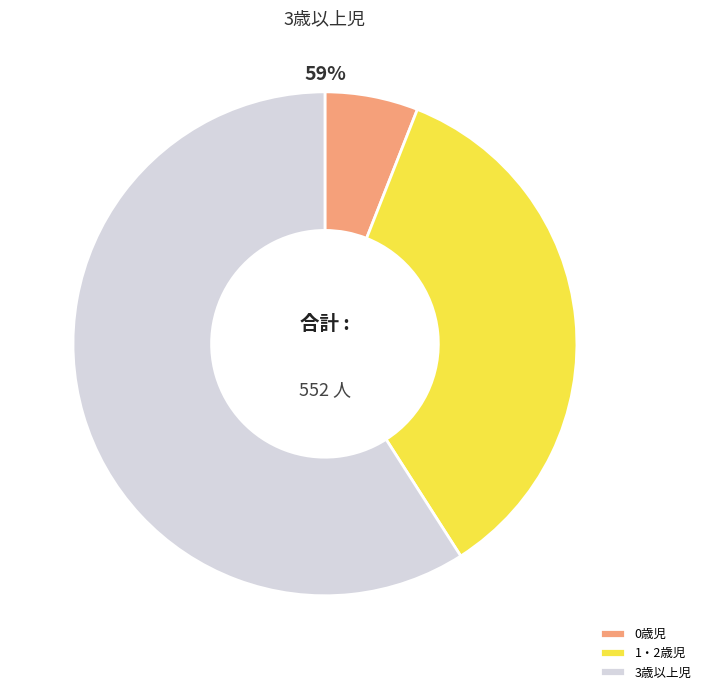

Which category has the biggest portion of the pie?

3歳以上児